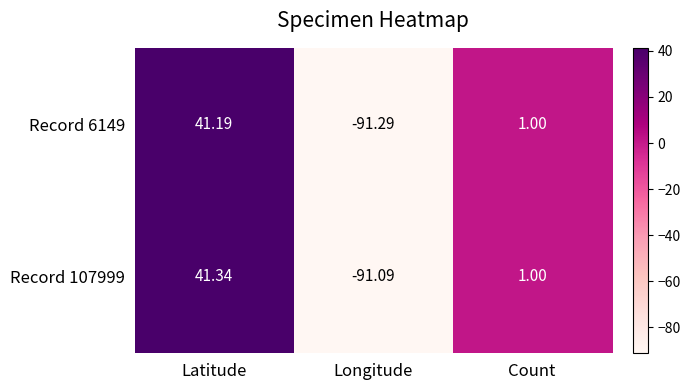

What is the greatest value displayed?

41.3